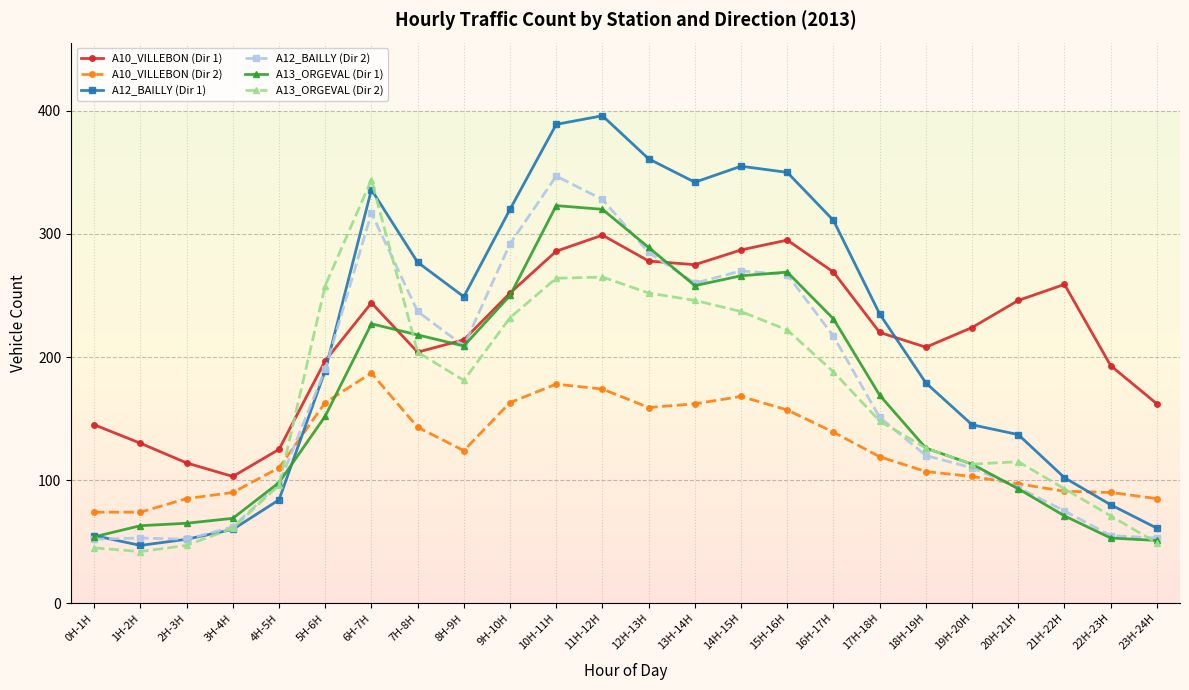

True or false: A10_VILLEBON (Dir 2) has a value of 212 at 13H-14H.

False